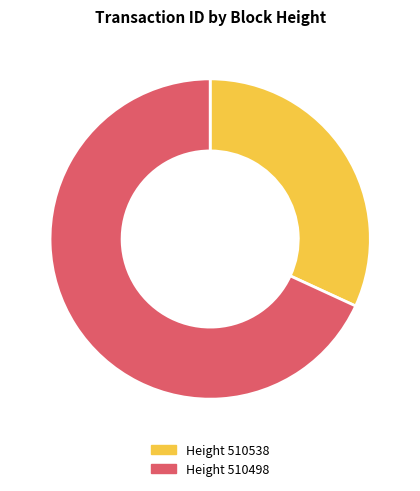

How many slices are in this pie chart?

2